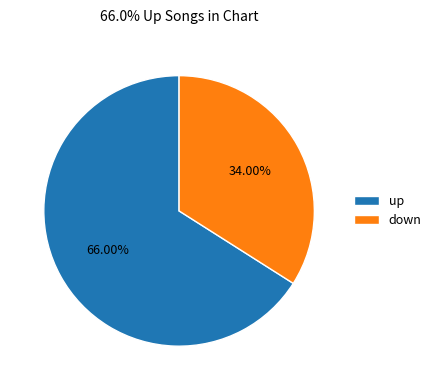

What percentage do down and up together represent?

100.0%